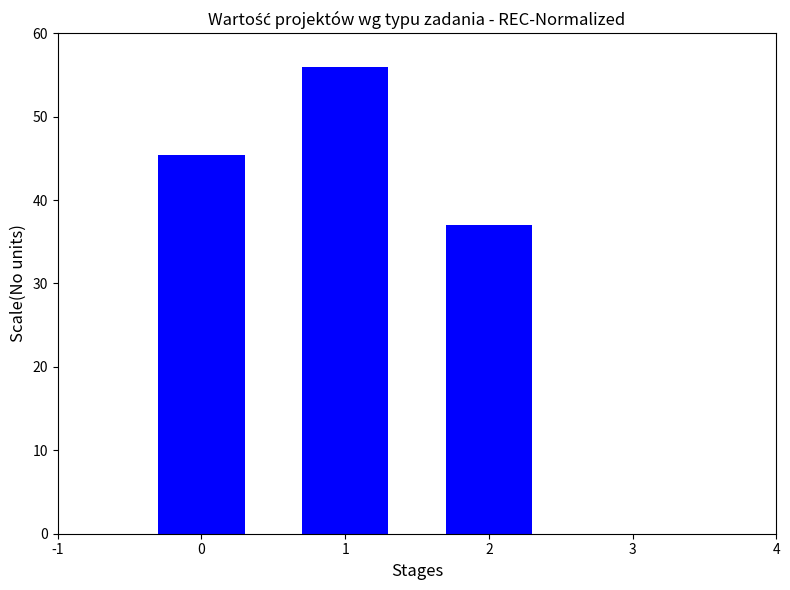

List the labels in order of value, largest first.

1, 0, 2